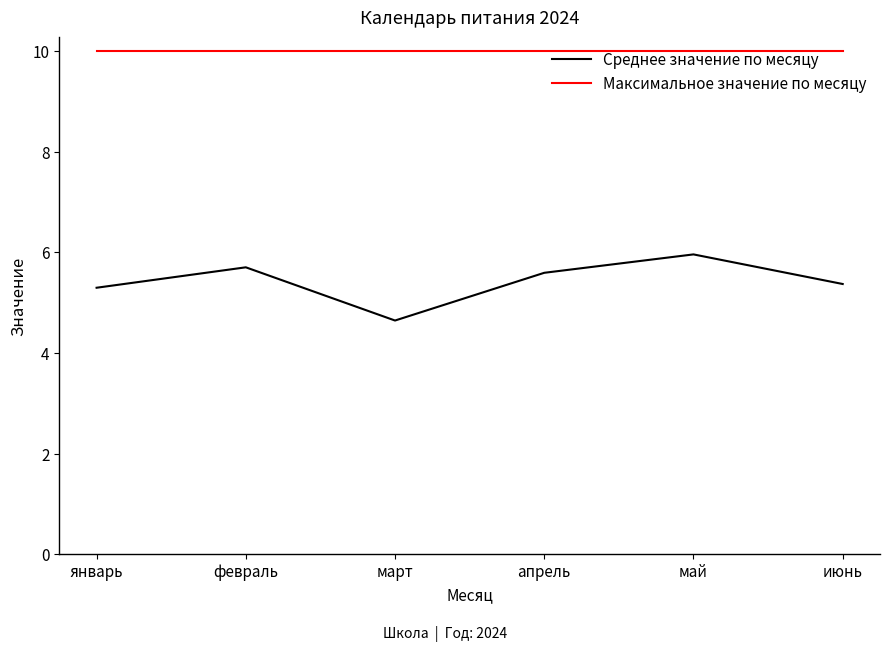

What are all the series names shown in the legend?

Среднее значение по месяцу, Максимальное значение по месяцу